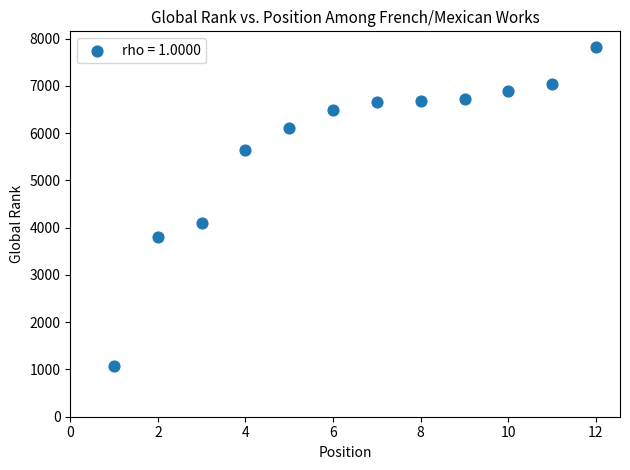

What Y value in the scatter plot is closest to 4440?

4107